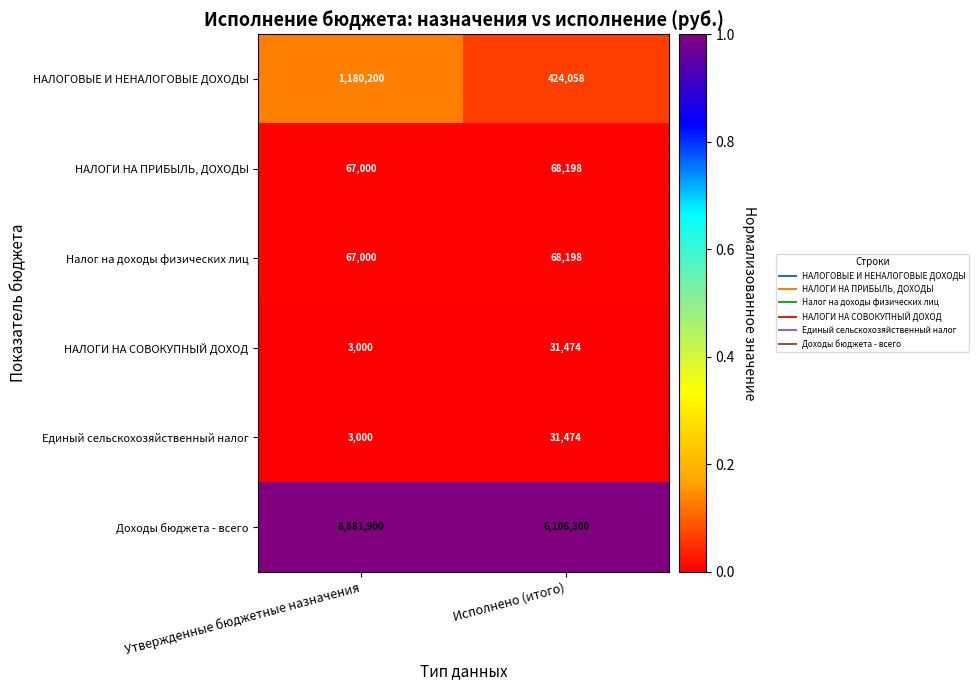

Rank the categories by НАЛОГИ НА СОВОКУПНЫЙ ДОХОД value from lowest to highest.

Утвержденные бюджетные назначения, Исполнено (итого)